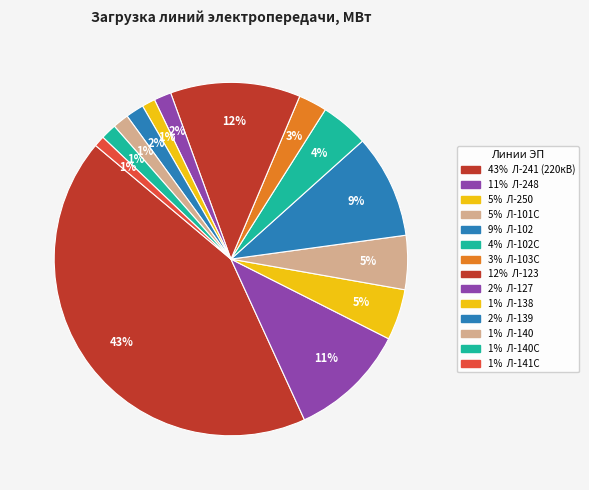

To the nearest percent, what is the difference between the largest and smallest slice percentages?

42%